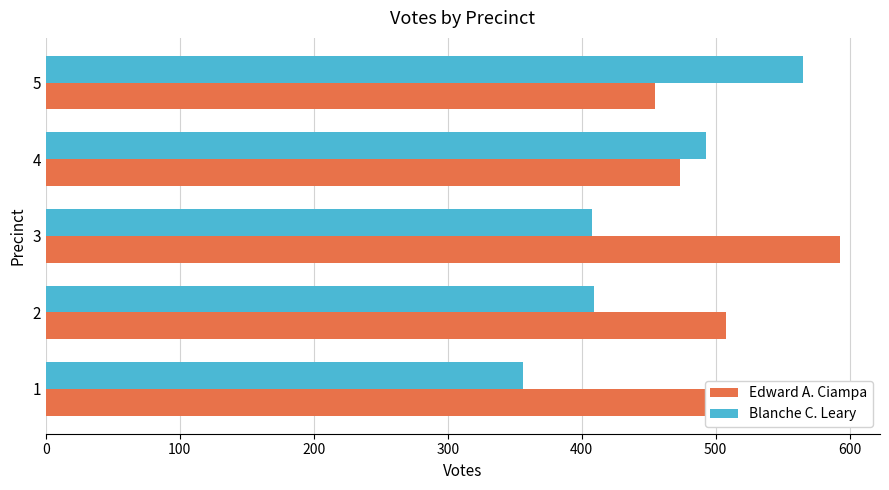

At which label is Edward A. Ciampa closest to 524?

2